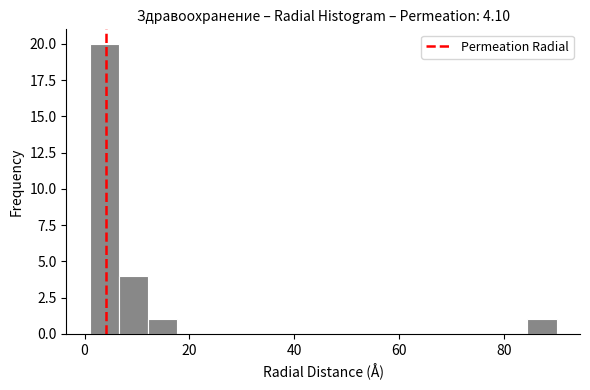

Around what value on the x-axis is the tallest bar? Give the approximate position of its centre, as read against the axis.

4